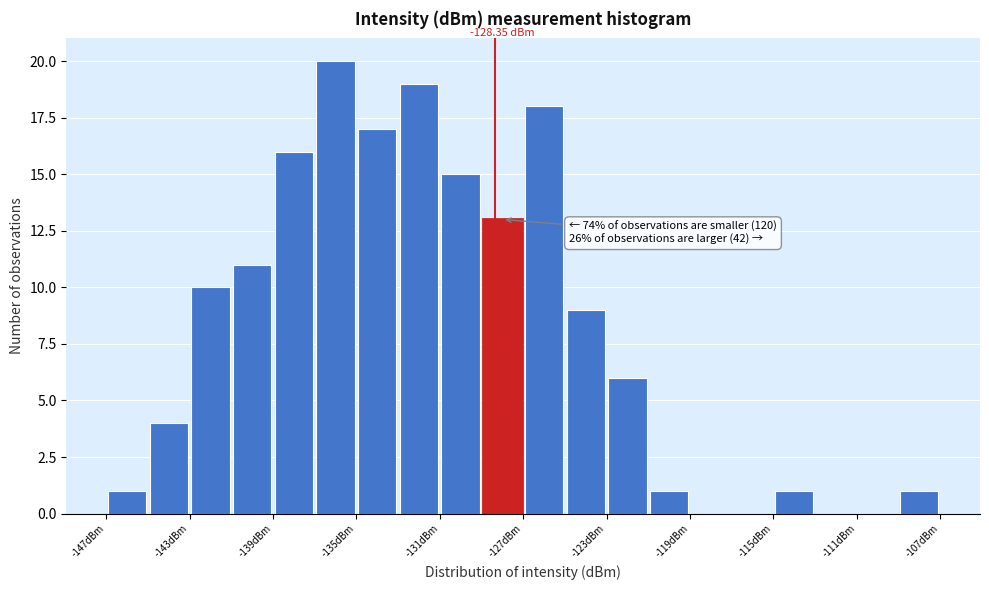

Over which range of the x-axis is the bar tallest?

-137 to -135